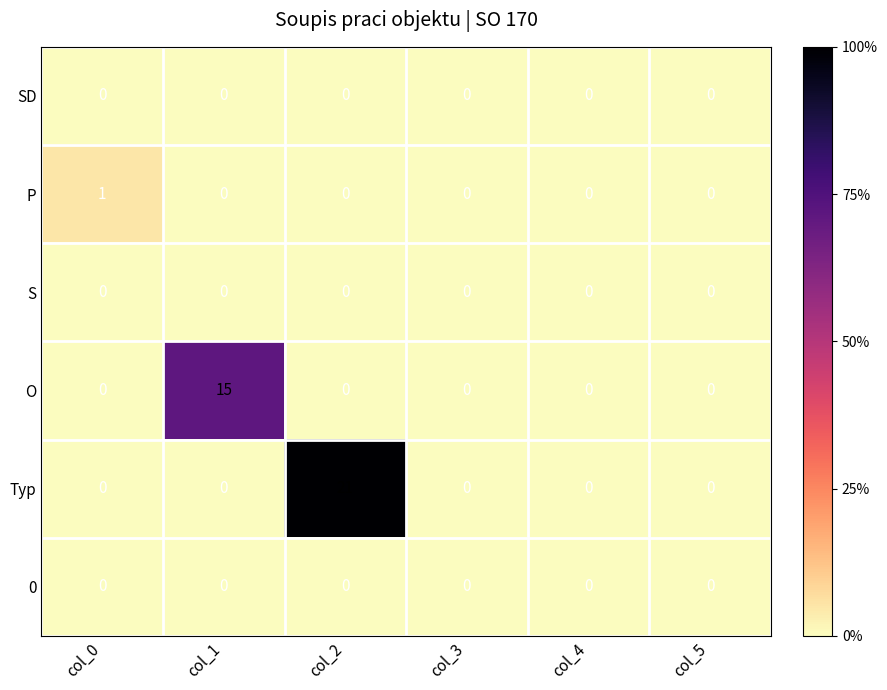

True or false: 0 has a value of 0 at col_3.

True